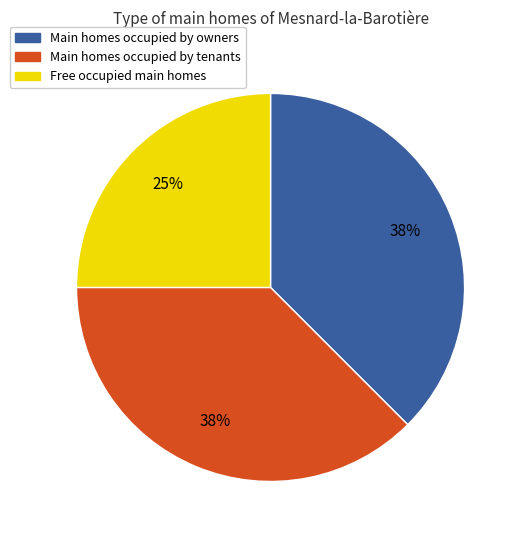

Is there a majority slice in this chart?

No